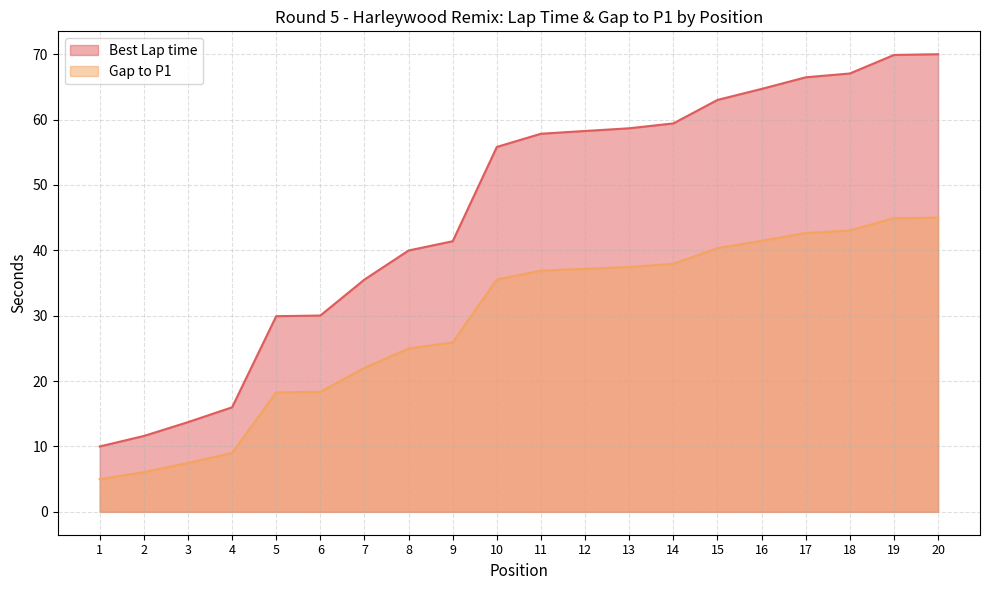

Between 1 and 15, which series saw the biggest shift?

Best Lap time